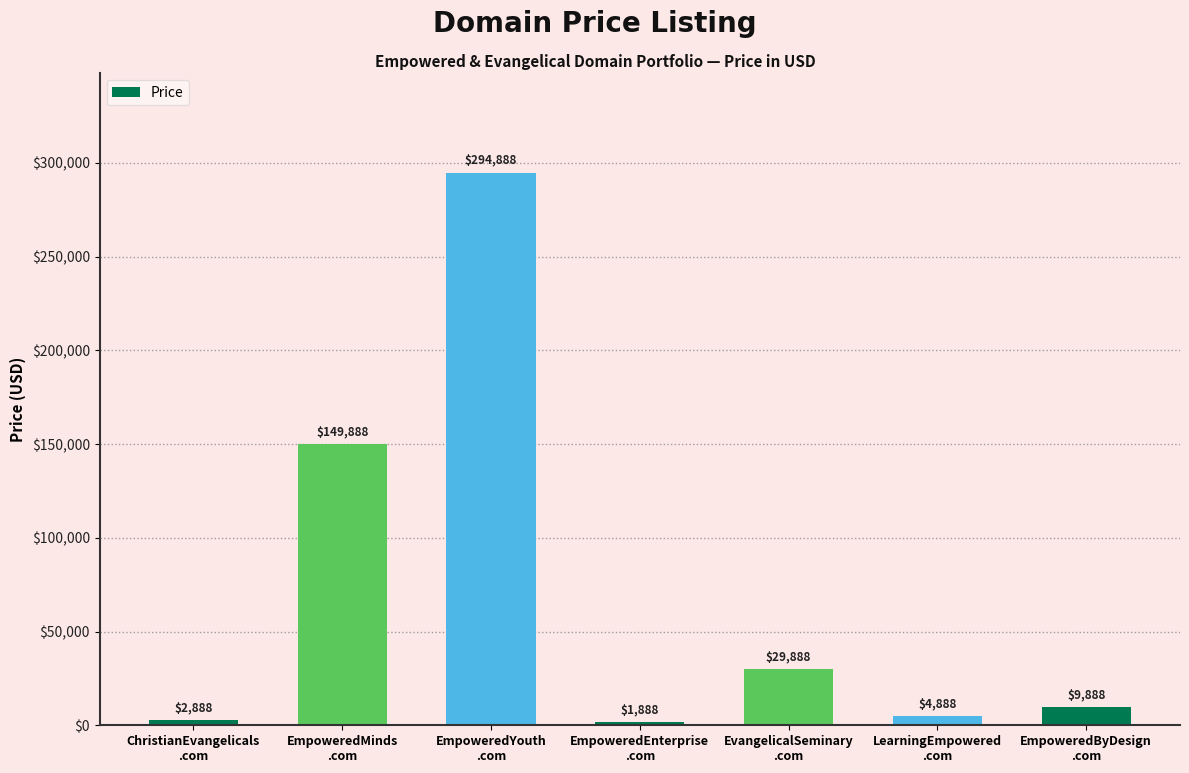

What position from the left is ChristianEvangelicals
.com?

1